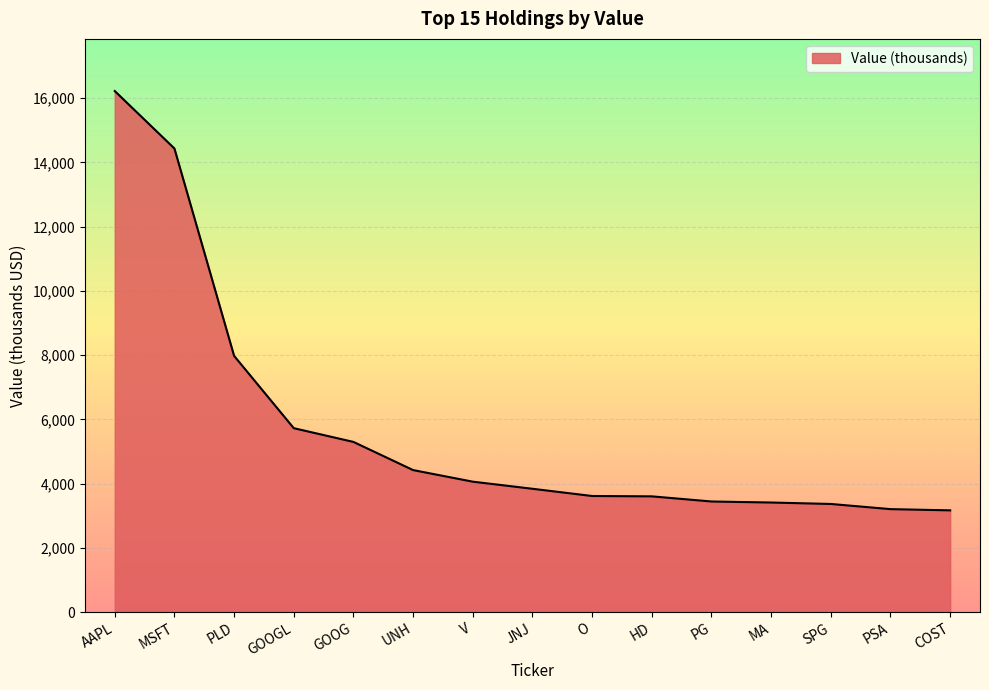

What is the smallest value displayed?

3168